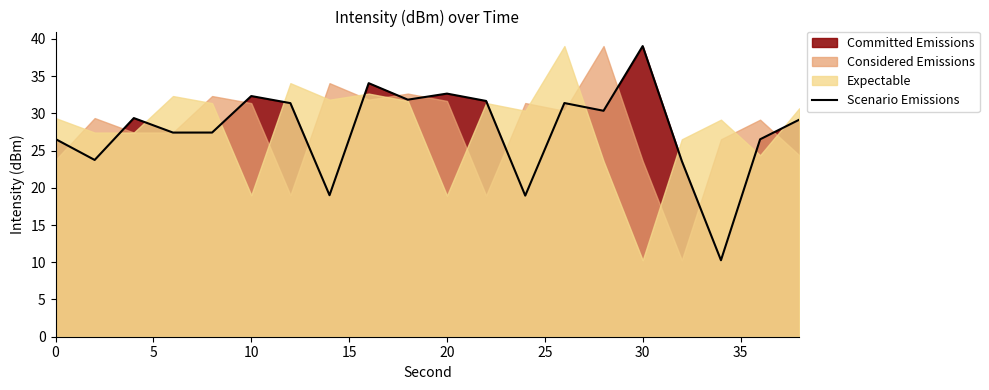

Which category has the highest value in the Scenario Emissions series?

30